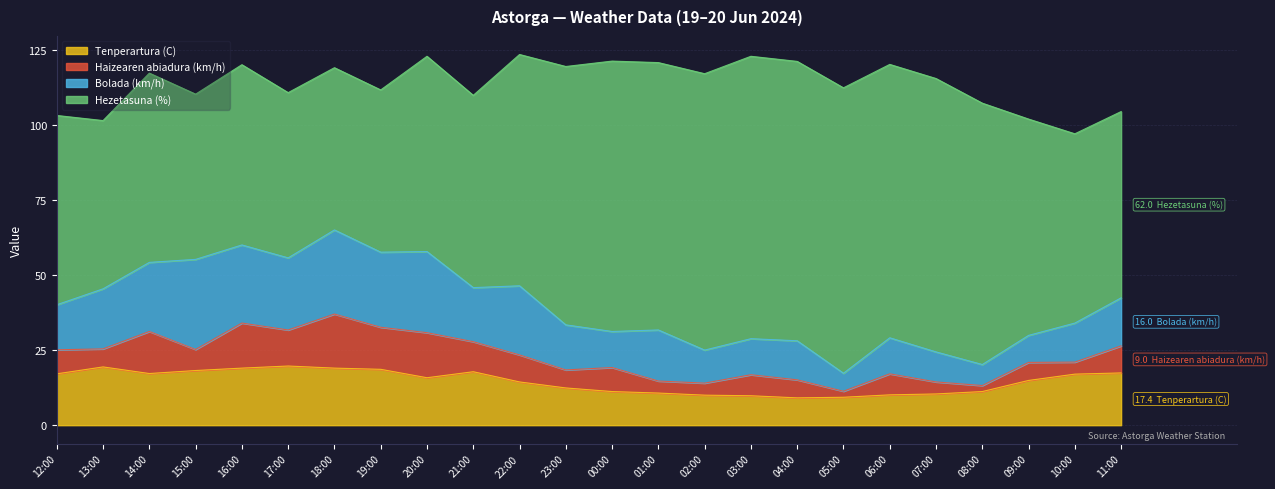

Does the chart display data point markers on the line(s)?

No